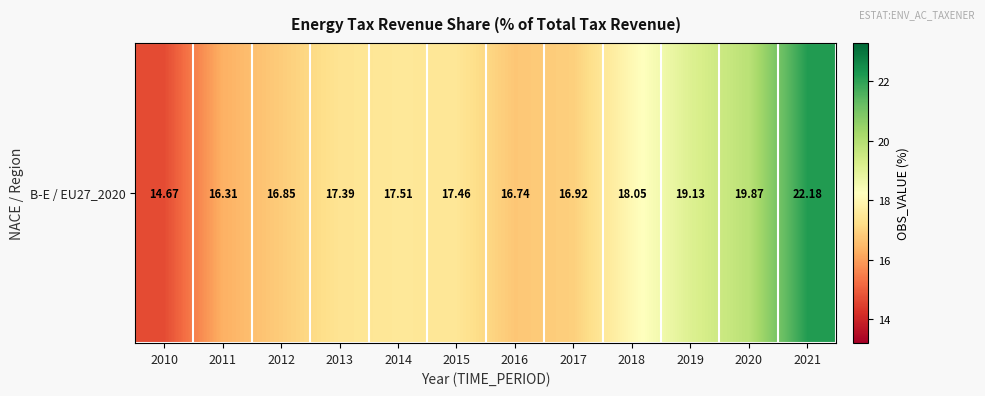

True or false: the data shows 14.7 at 2010.

True